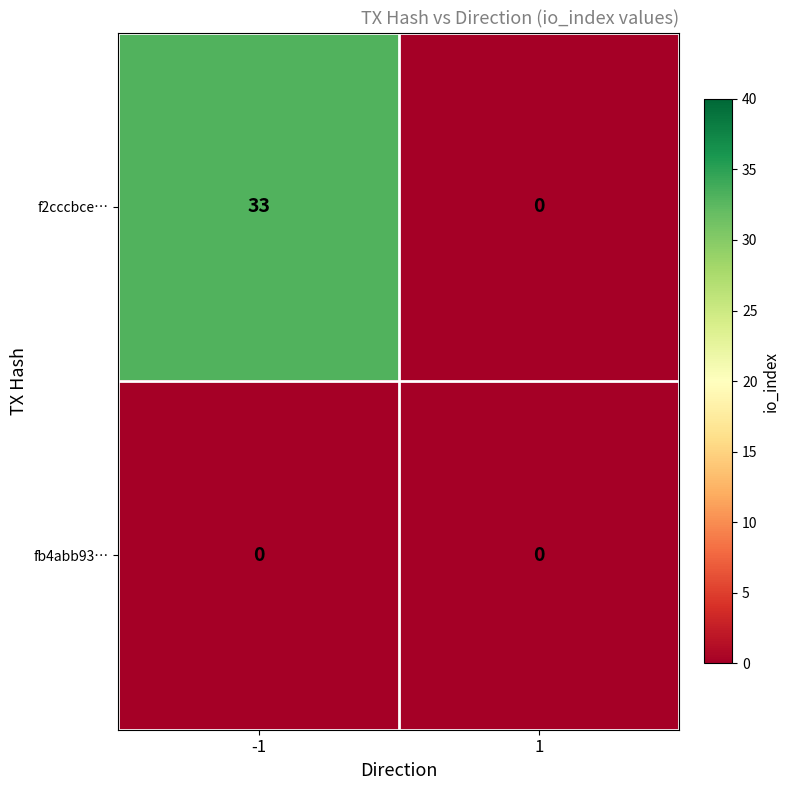

What value does the f2cccbce… series have at -1?

33